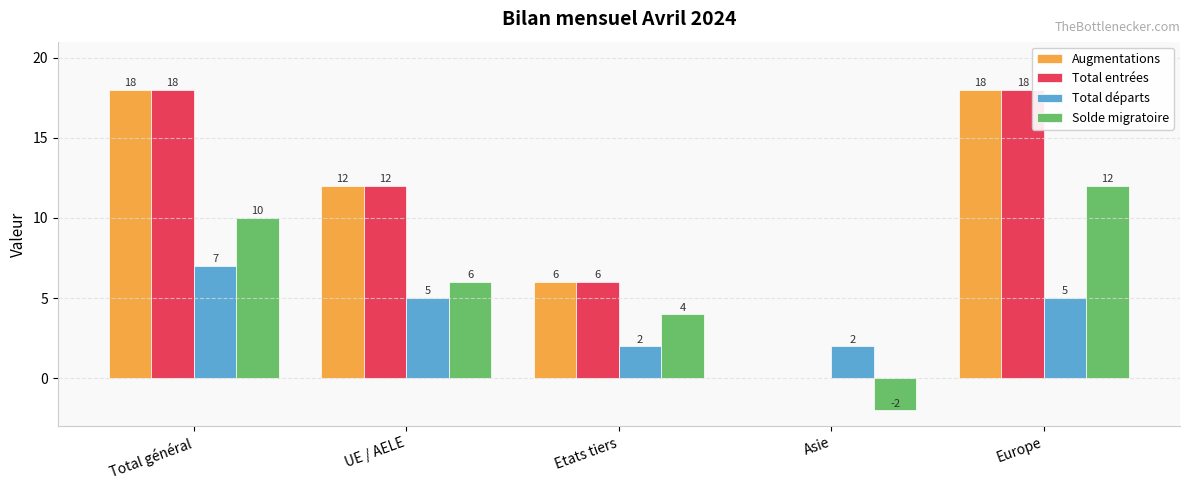

Are the bars horizontal?

No